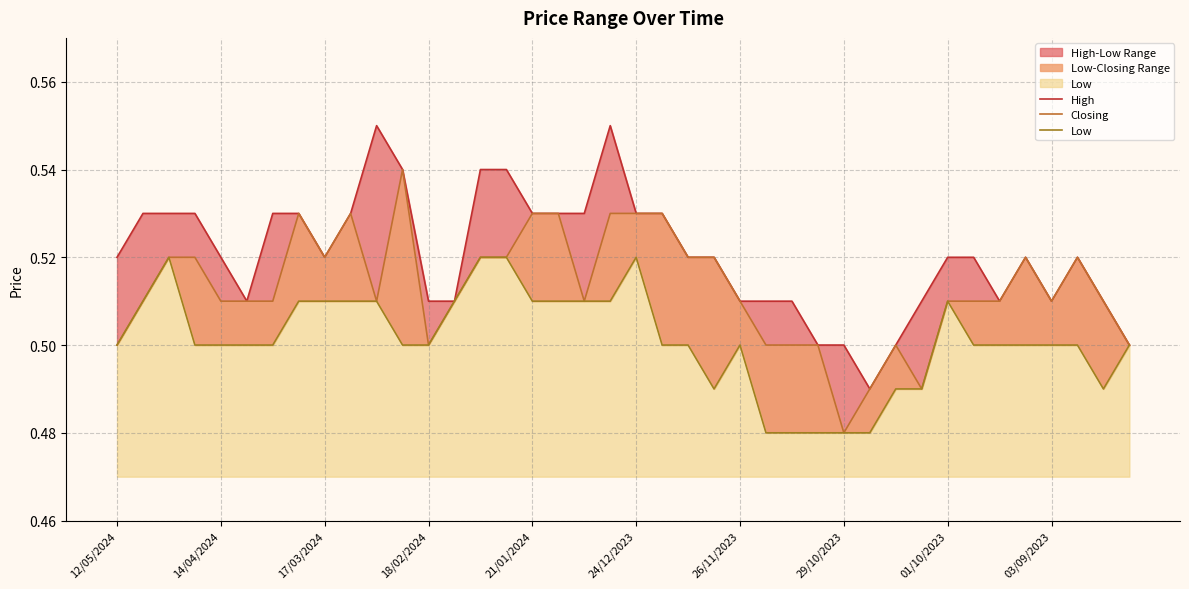

Does the chart display data point markers on the line(s)?

No